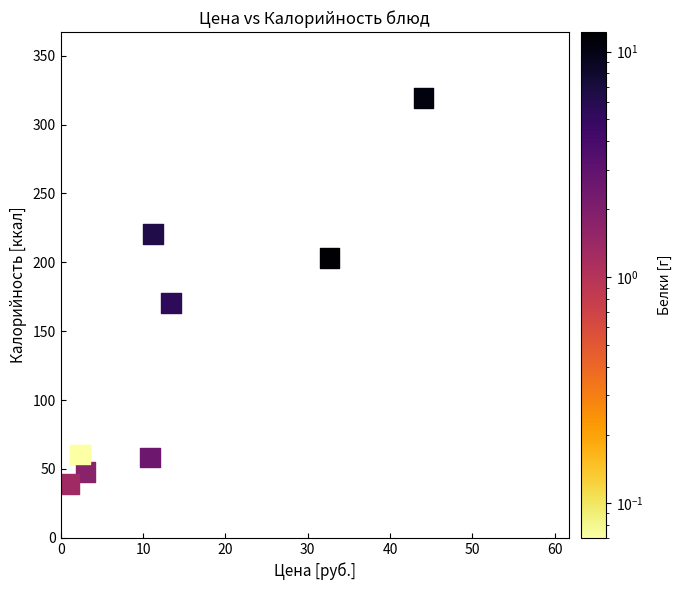

What Y value in the scatter plot is closest to 179?

170.3